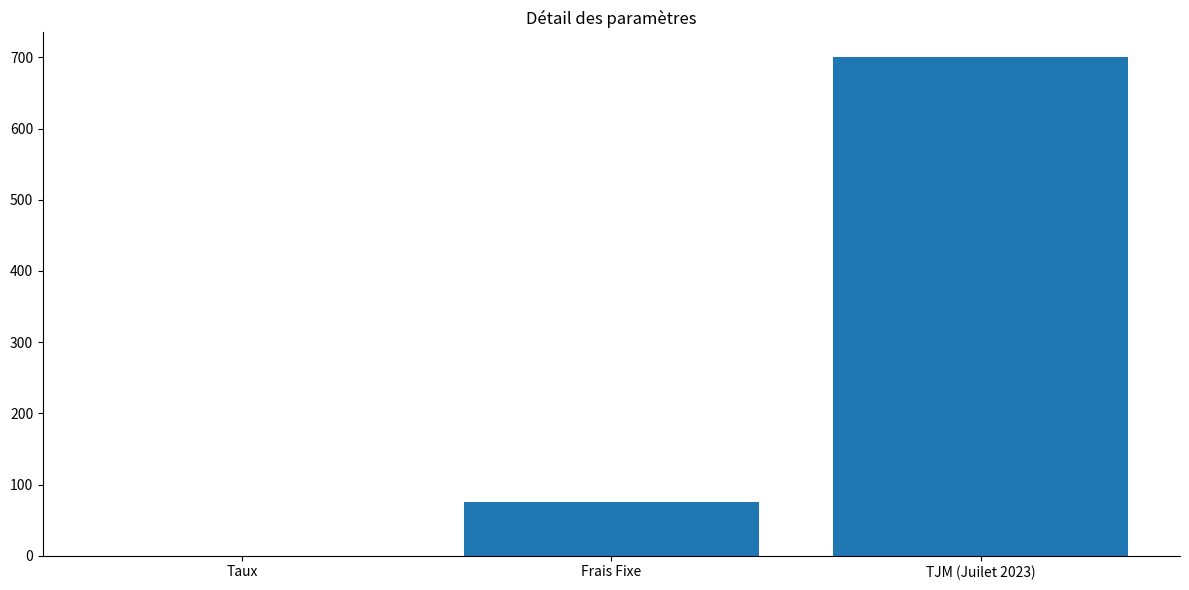

What is the ratio of the value at TJM (Juilet 2023) to the value at Frais Fixe?

9.3